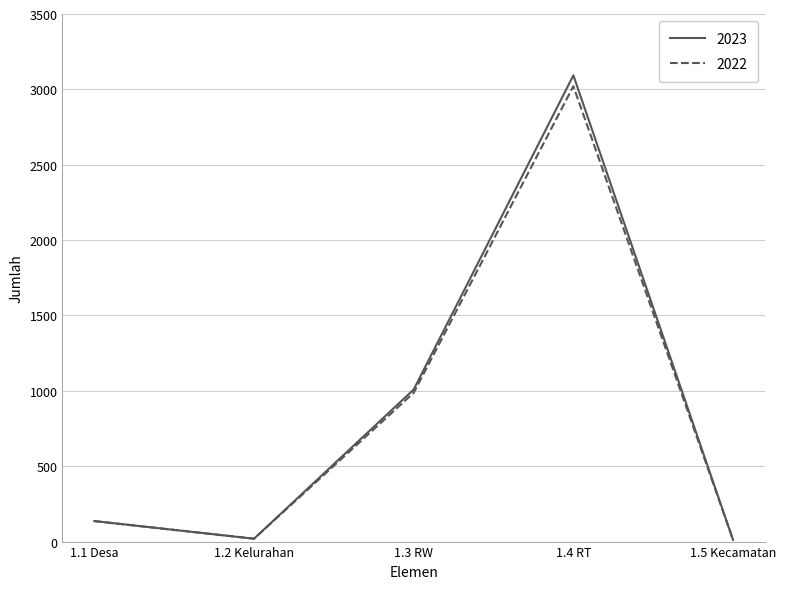

Does the chart have visible grid lines?

Yes